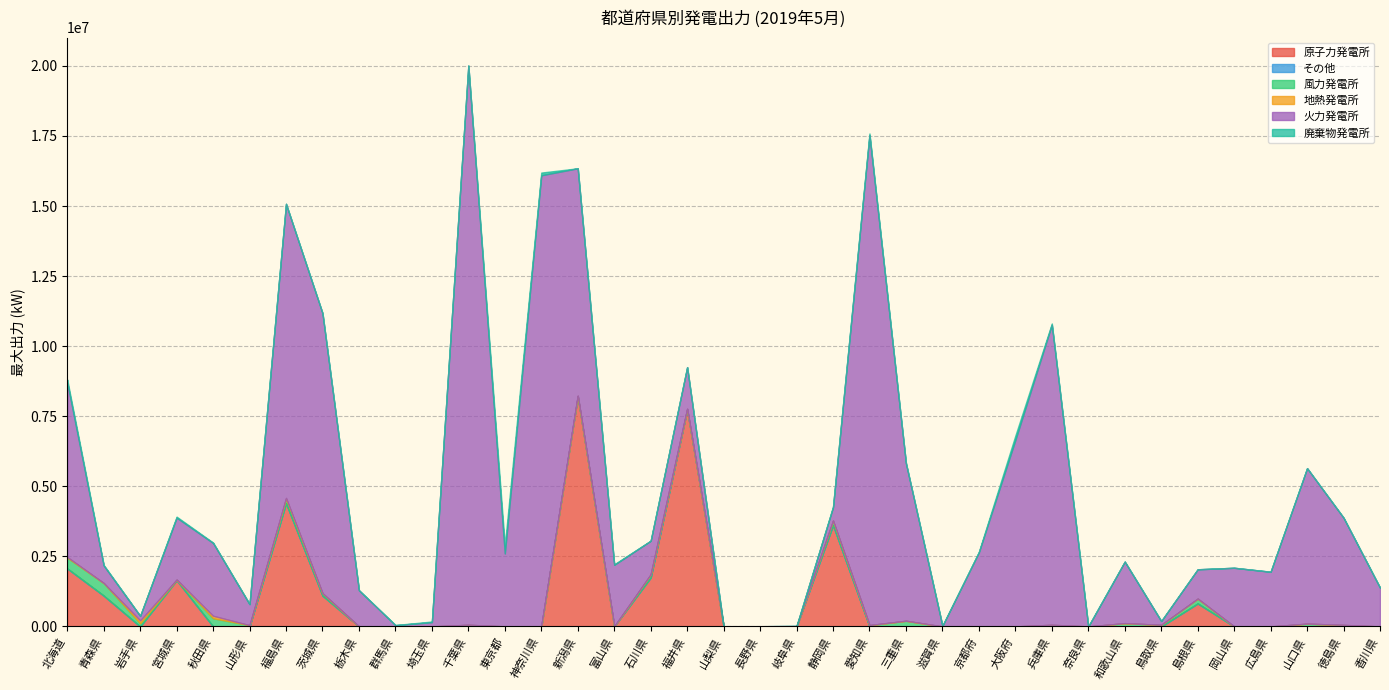

What is the sum of the 風力発電所 values at 群馬県 and 山形県?

45260